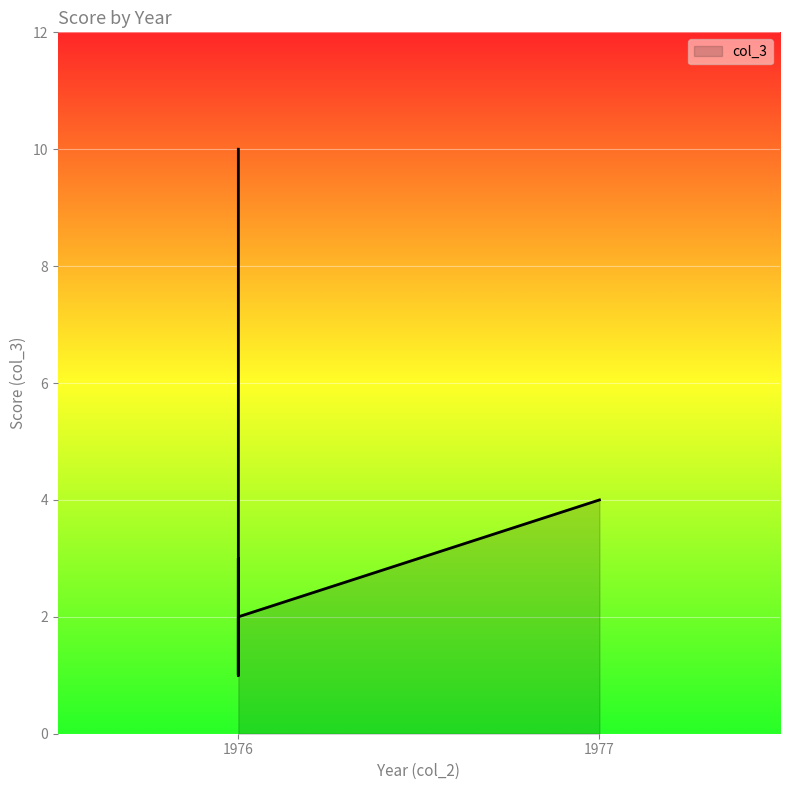

True or false: the data shows 1 at 1976.

False